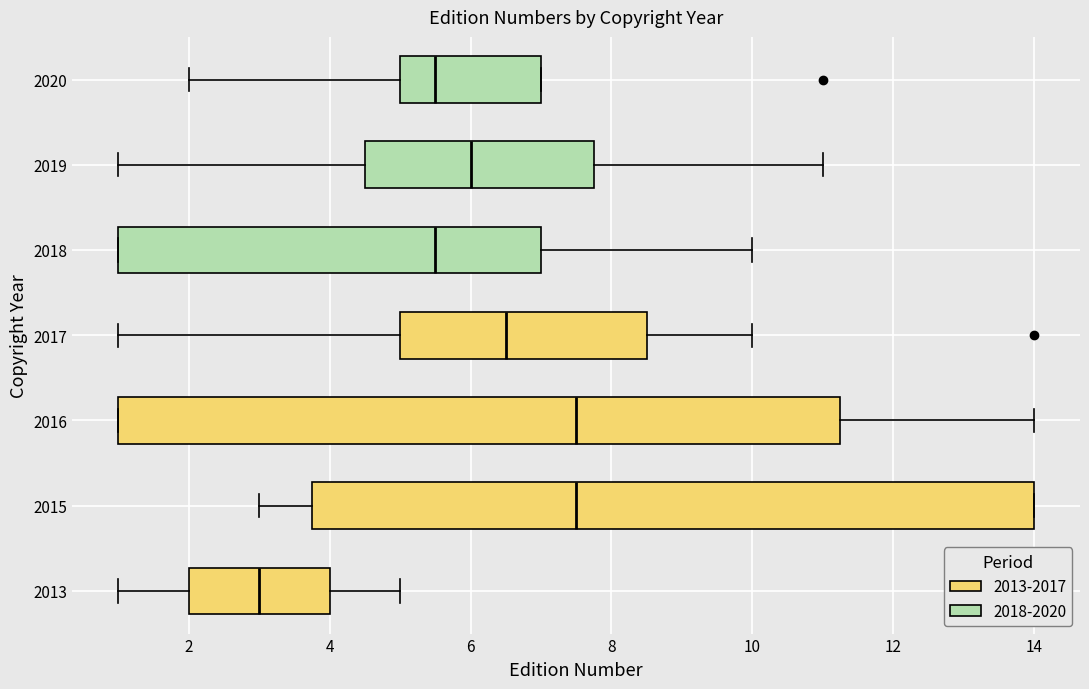

Reading bottom to top, read every box against the x-axis: the position of its median line, the range the box covers, and the ends of its whiskers. The values are not printed on the chart, so give them approximately, as read against the axis.

2013: median 3.0, box 2.0 to 4.0, whiskers 1.0 to 5.0
2015: median 7.6, box 3.8 to 14.0, whiskers 3.0 to 14.0
2016: median 7.6, box 1.0 to 11.2, whiskers 1.0 to 14.0
2017: median 6.6, box 5.0 to 8.6, whiskers 1.0 to 10.0
2018: median 5.6, box 1.0 to 7.0, whiskers 1.0 to 10.0
2019: median 6.0, box 4.6 to 7.8, whiskers 1.0 to 11.0
2020: median 5.6, box 5.0 to 7.0, whiskers 2.0 to 7.0